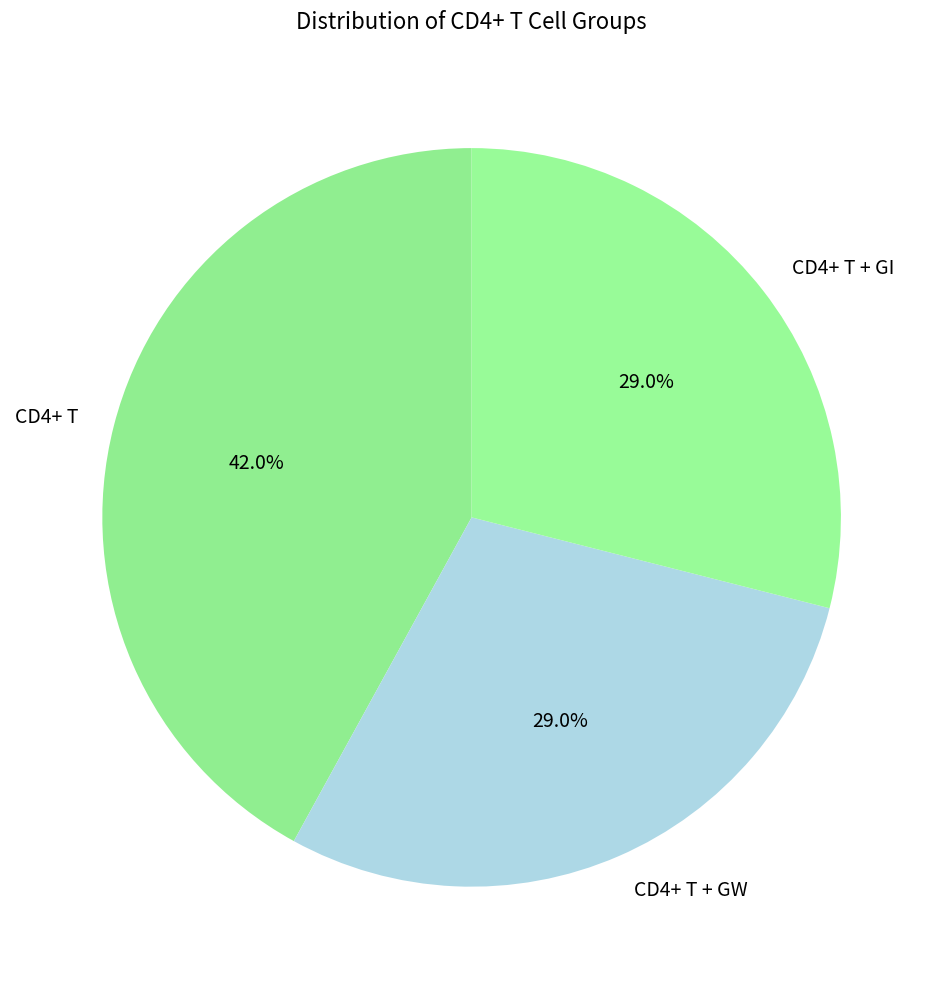

Which category has the biggest portion of the pie?

CD4+ T